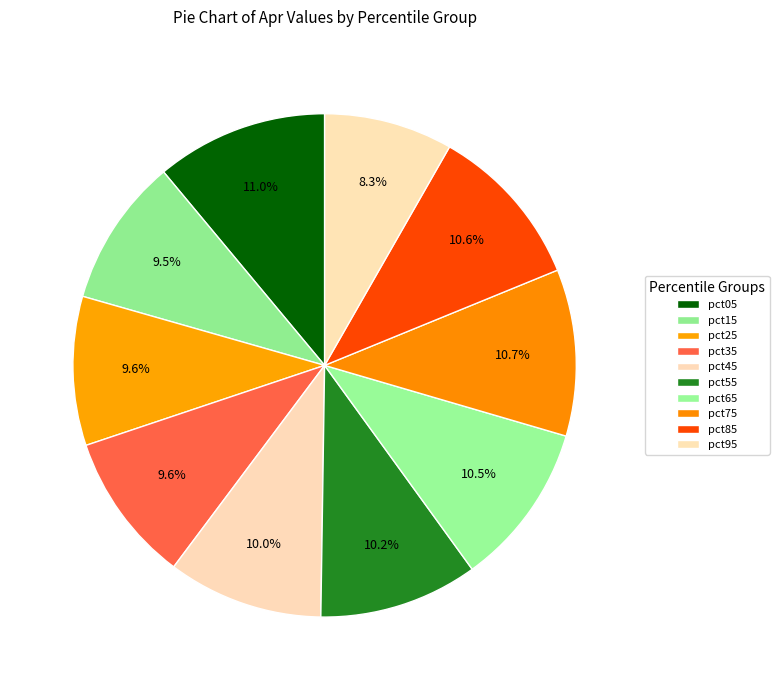

Count the number of slices in the pie.

10